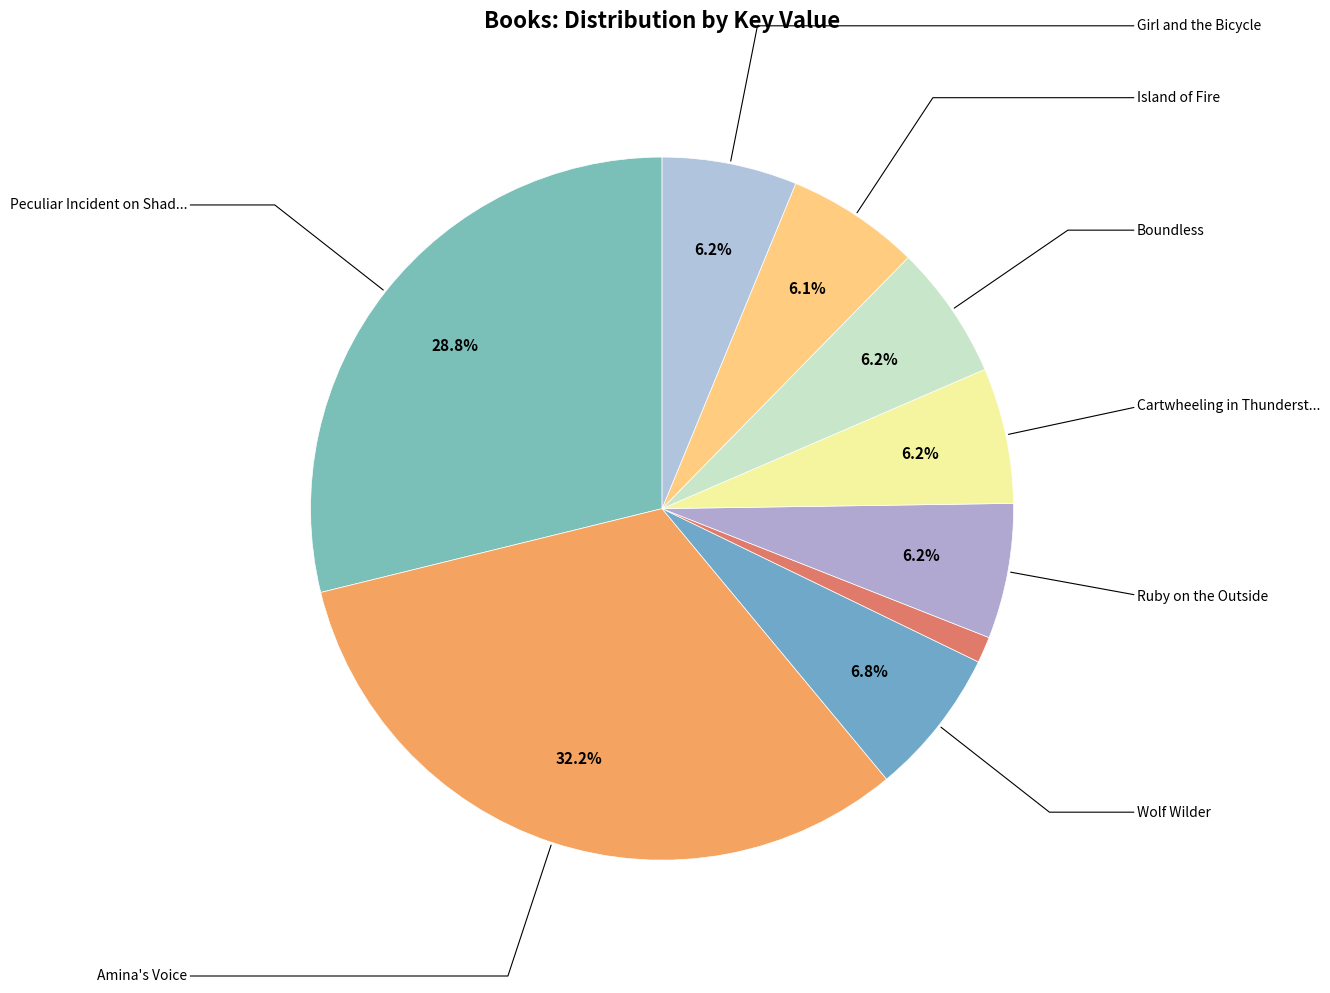

How many slices are in this pie chart?

9